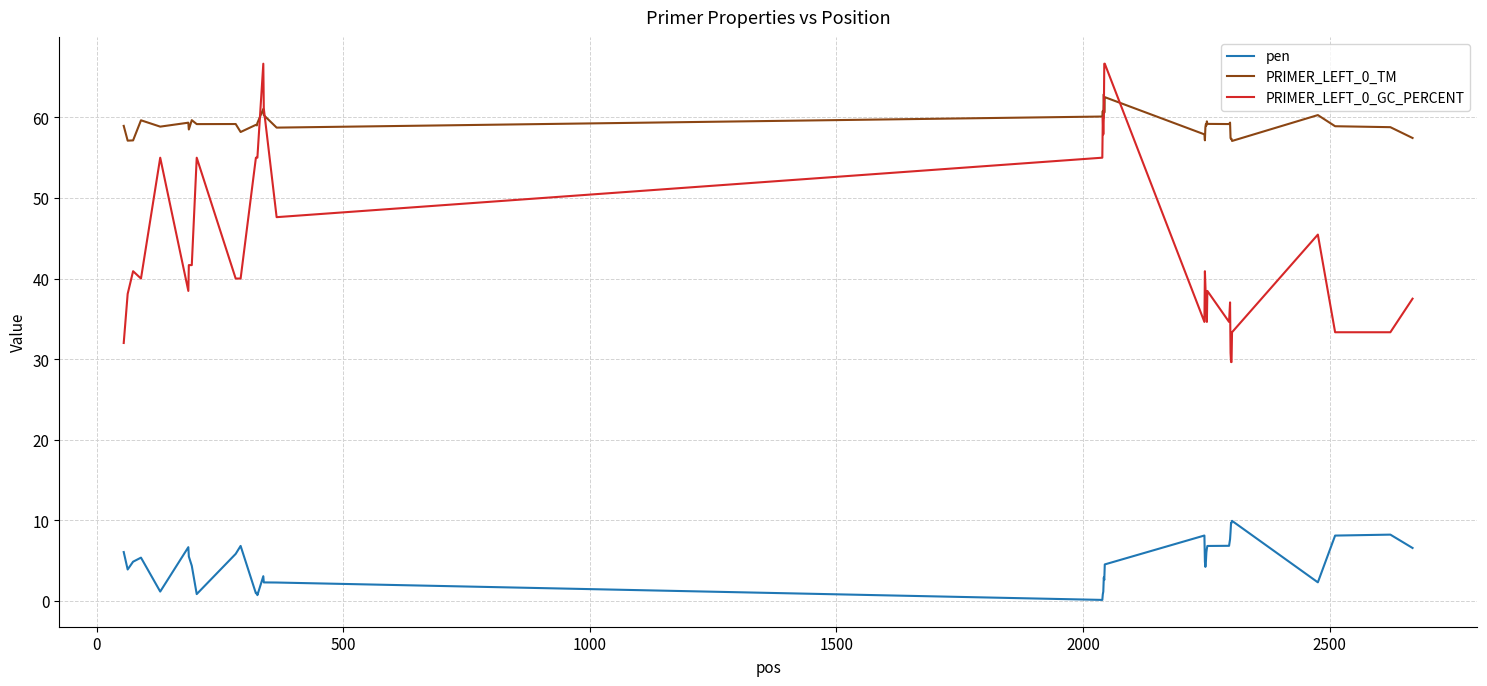

Which series has the largest total across all categories?

PRIMER_LEFT_0_TM